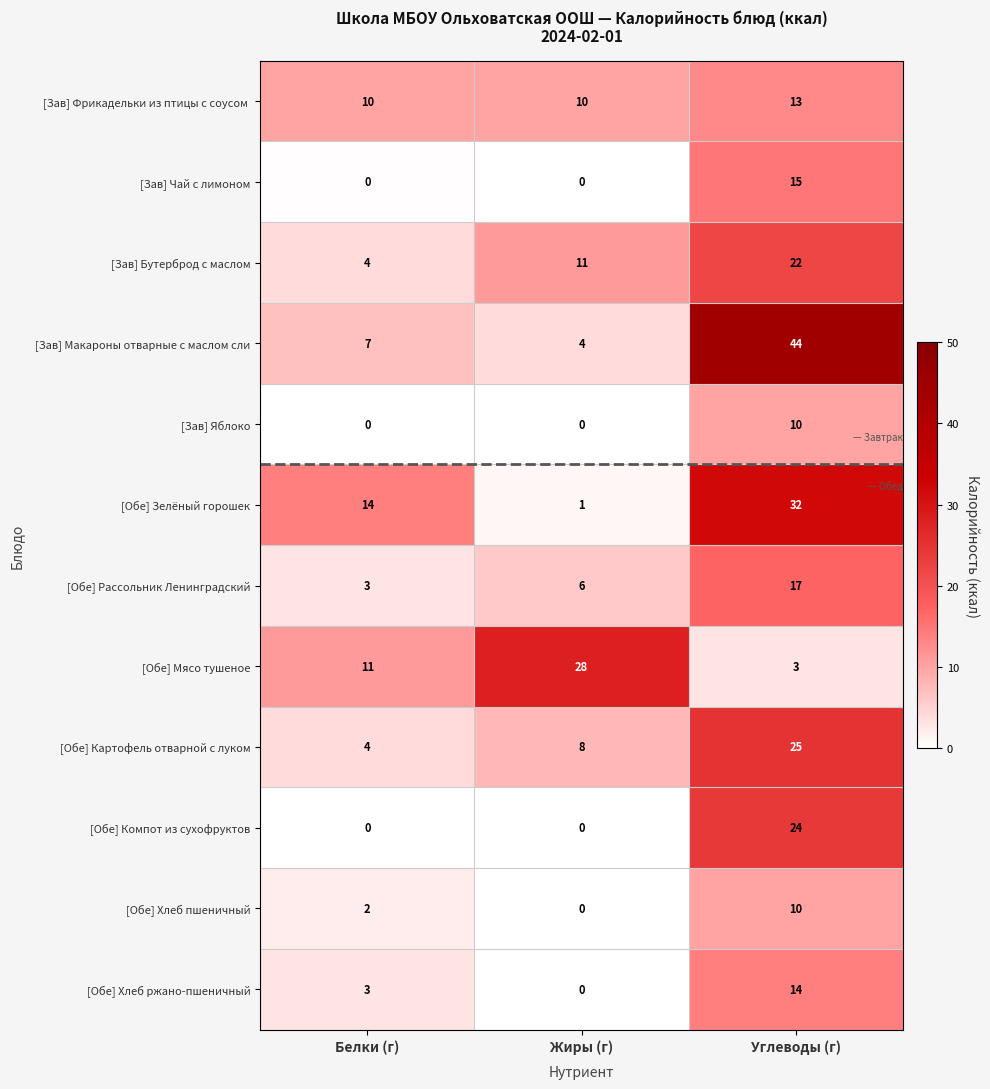

Between Жиры (г) and Углеводы (г), which series saw the biggest shift?

[Зав] Макароны отварные с маслом сли